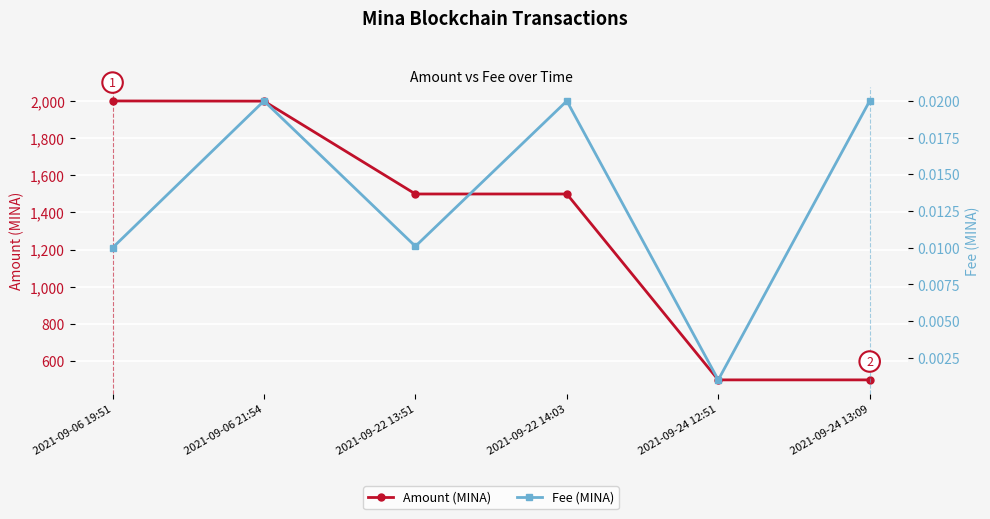

Which series has the widest spread of values?

Amount (MINA)